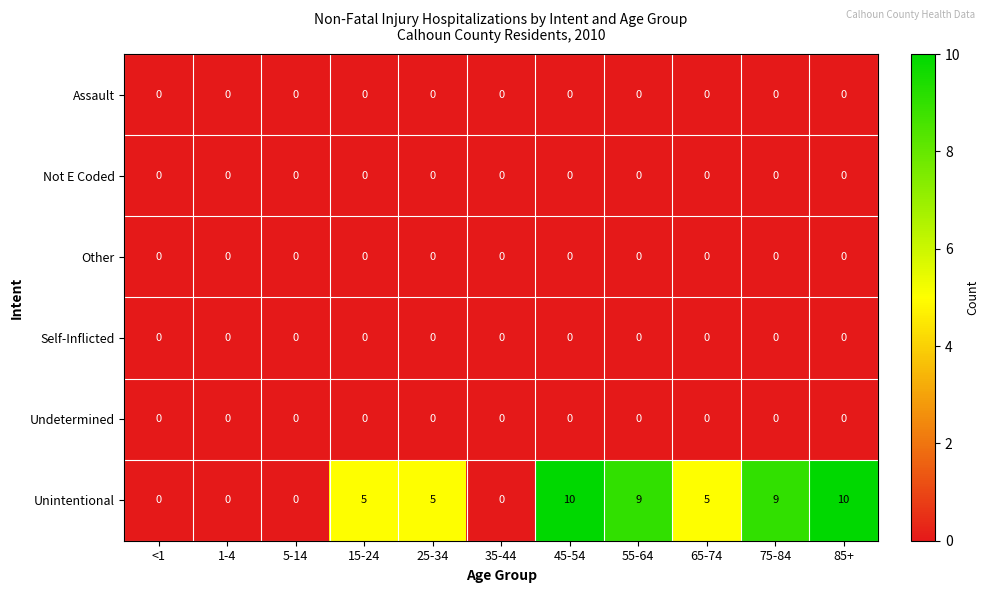

At how many categories does at least one series exceed 7?

4